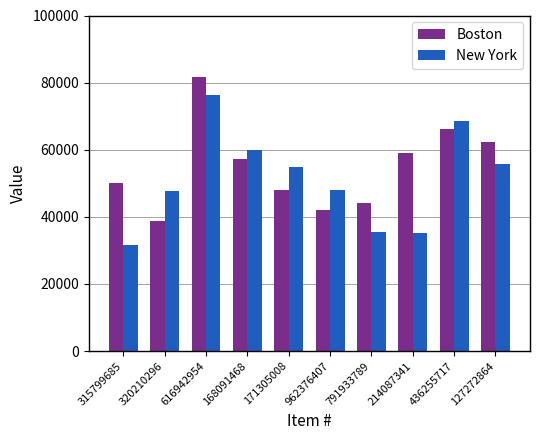

What is the smallest value displayed?

31480